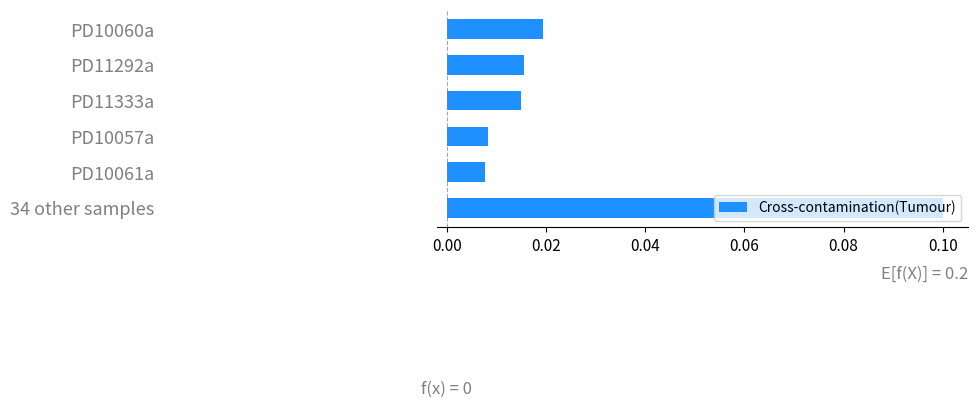

What is the maximum value shown in the chart?

0.1